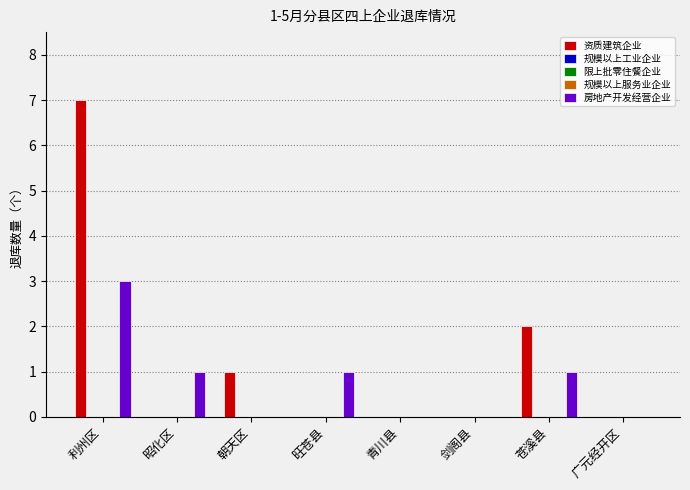

At which category is the sum across all series the highest?

利州区